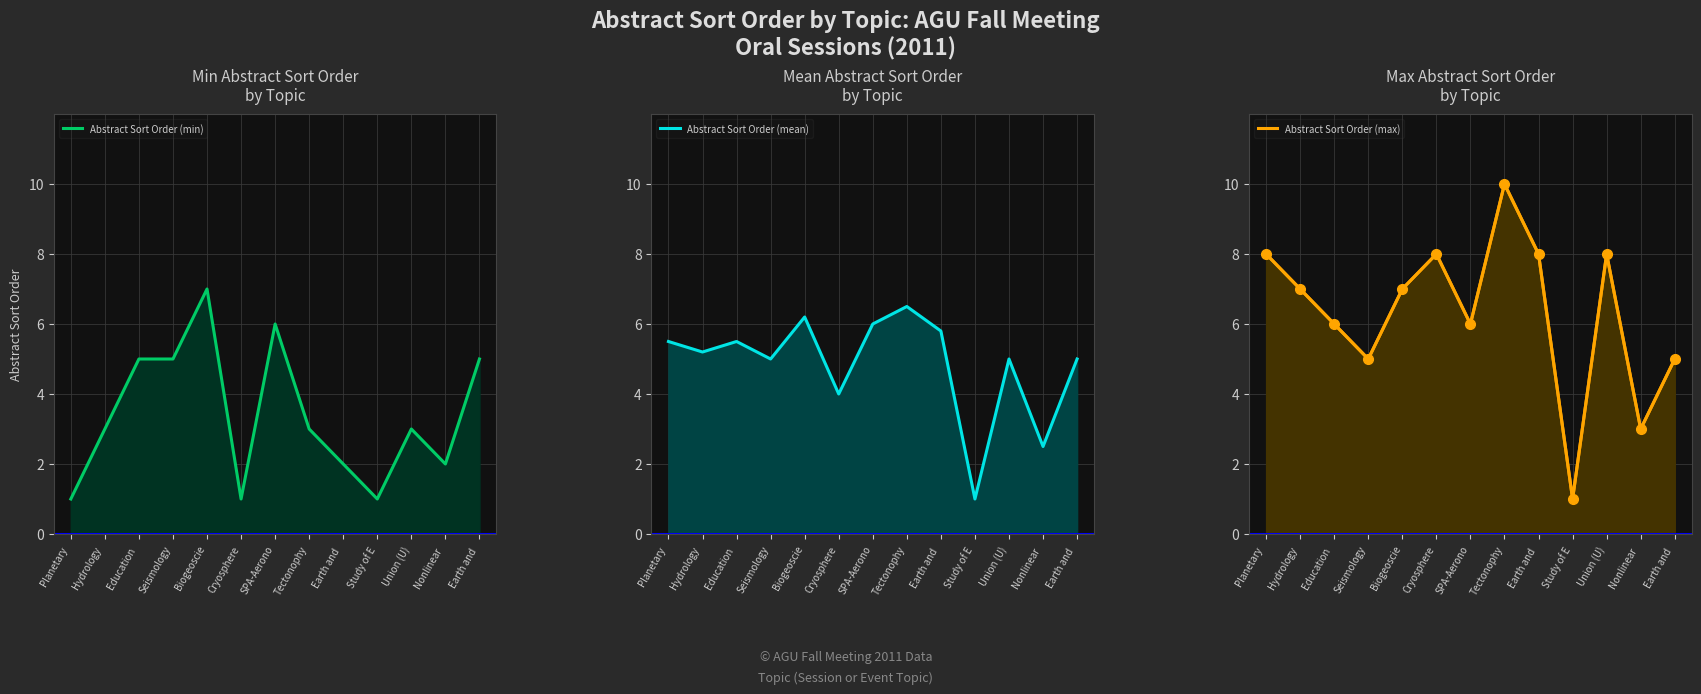

Between Tectonophy and Study of E, which series saw the biggest shift?

Abstract Sort Order (max)